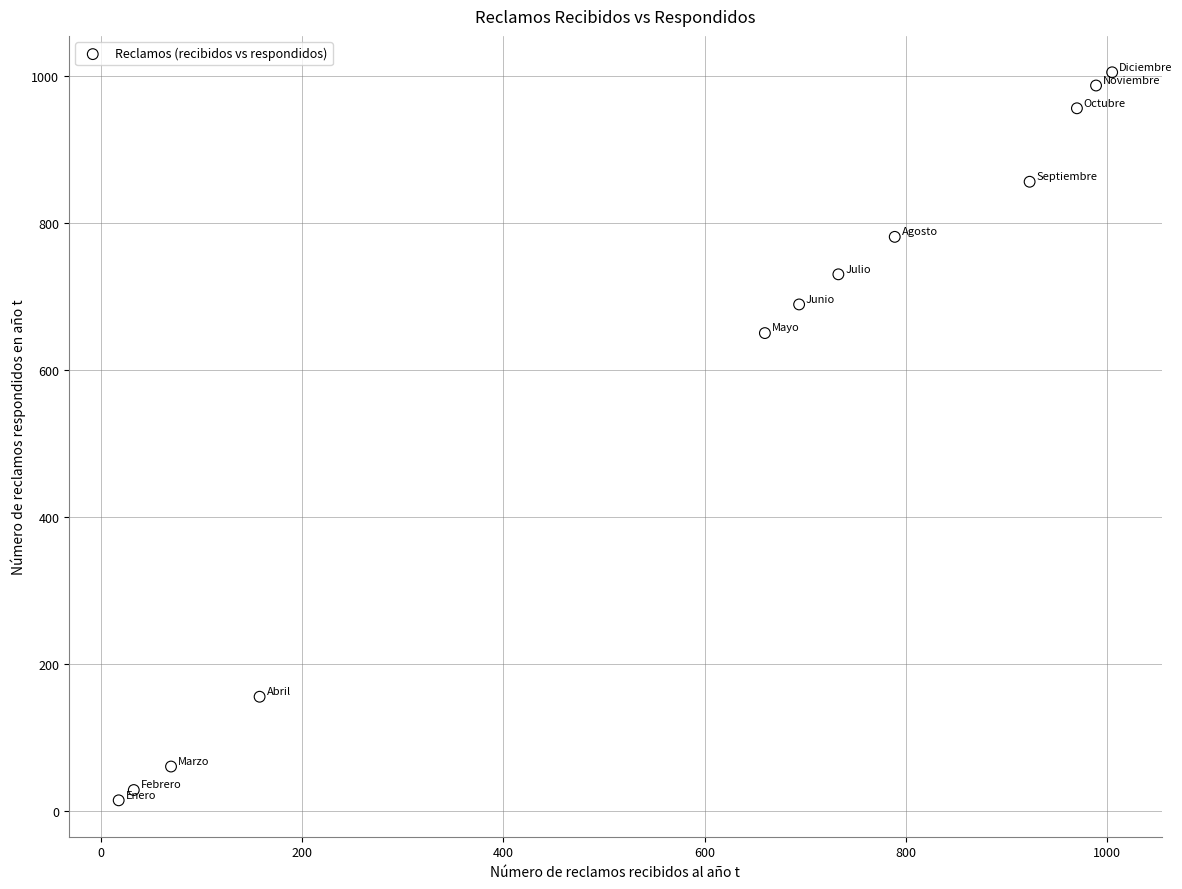

What is the average X value?

587